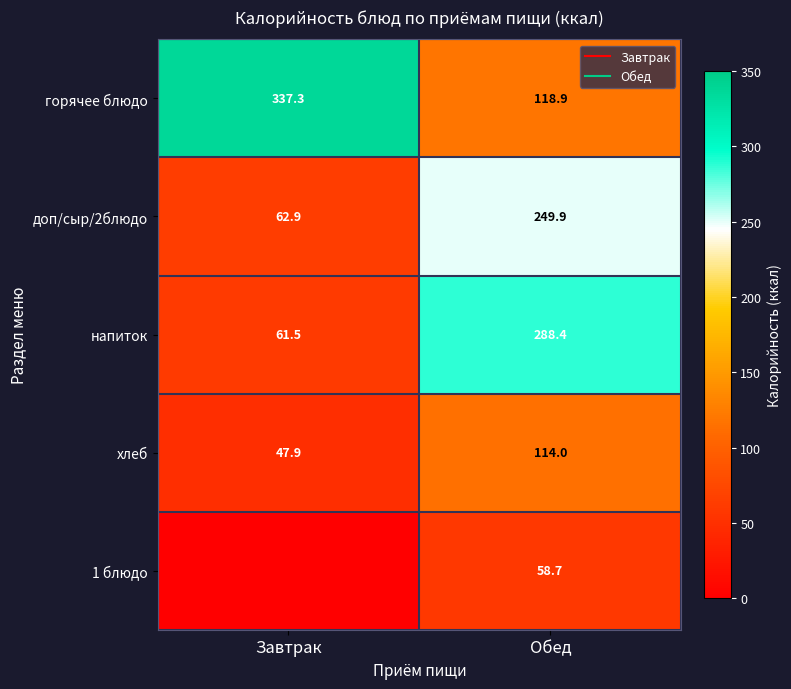

How many data points in хлеб are less than 114?

1